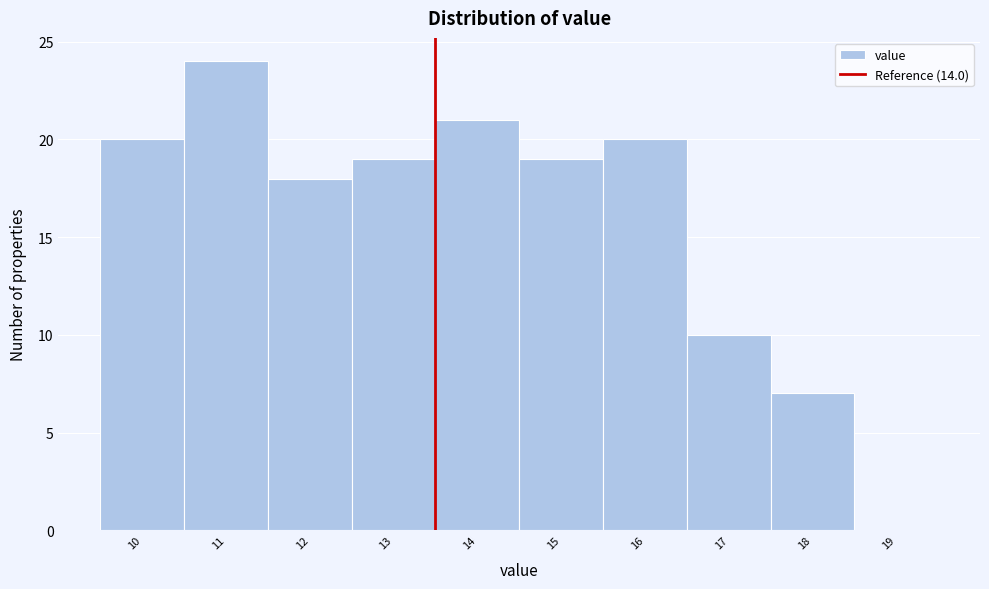

Reading right to left, what are all the values shown in this chart?

19=0	18=7	17=10	16=20	15=19	14=21	13=19	12=18	11=24	10=20